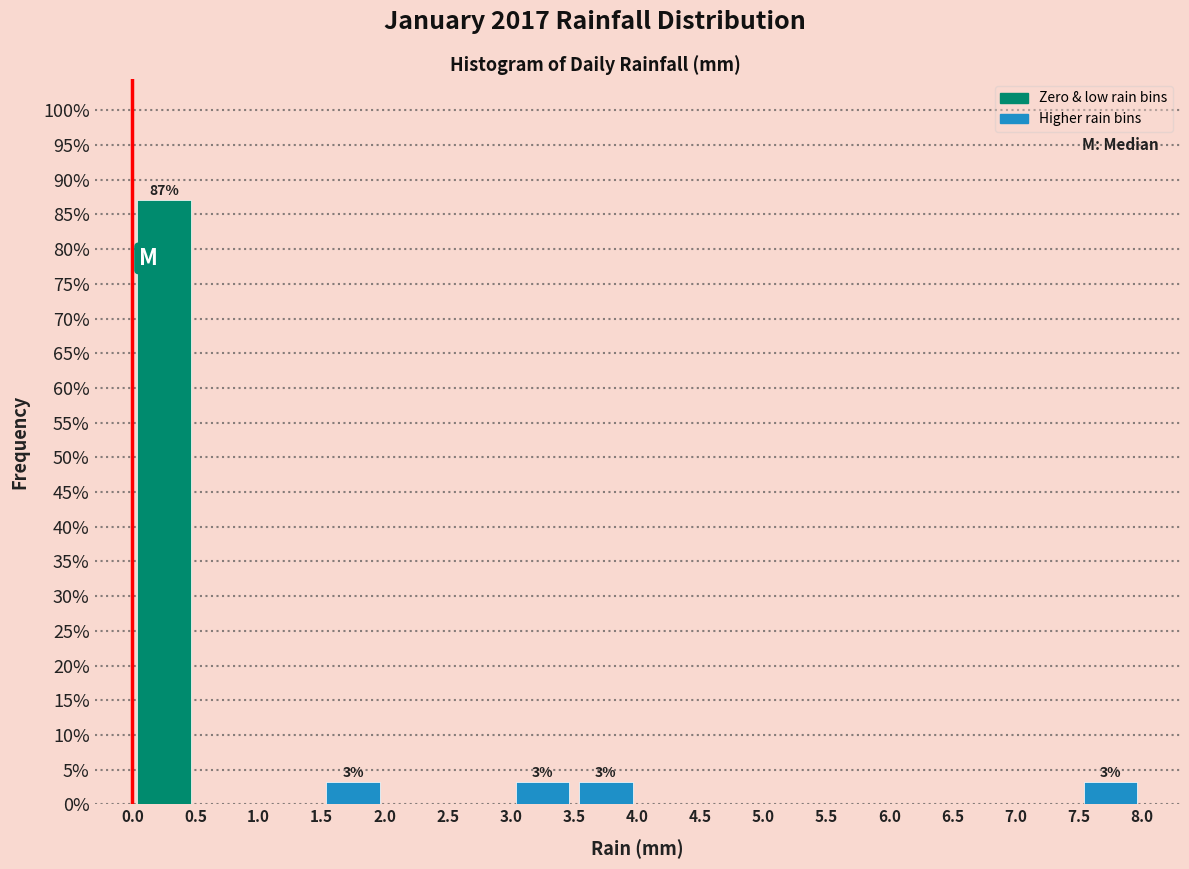

Which range on the x-axis has the tallest bar?

0.0 to 0.5